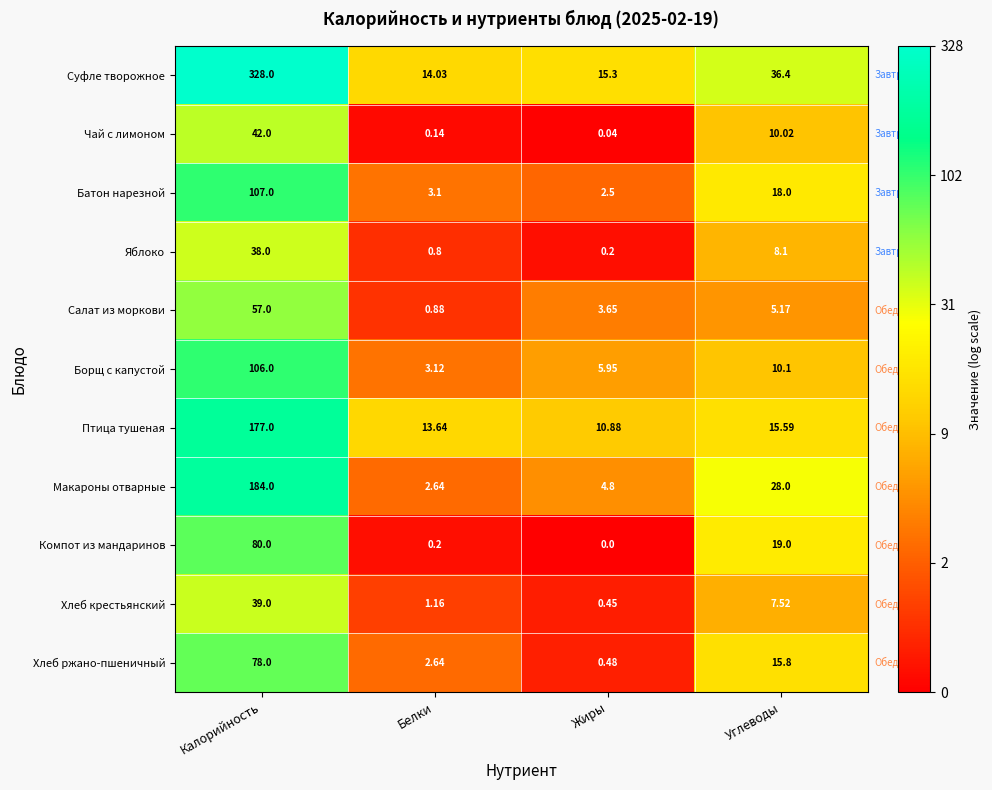

At which label does Макароны отварные reach its peak?

Калорийность